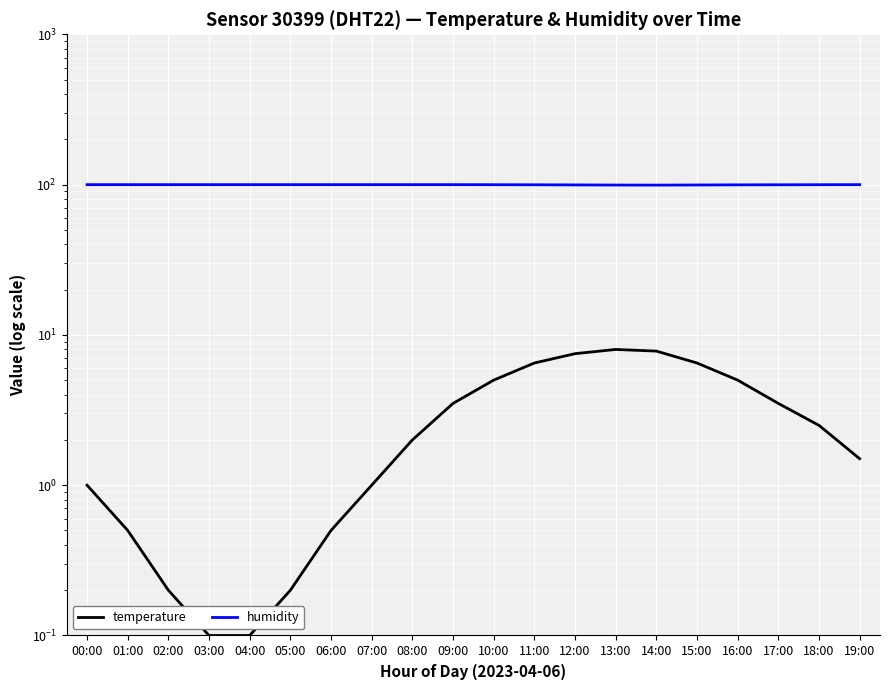

Reading left to right, list all the values displayed in this chart.

temperature: 1.0	0.5	0.2	0.1	0.1	0.2	0.5	1.0	2.0	3.5	5.0	6.5	7.5	8.0	7.8	6.5	5.0	3.5	2.5	1.5
humidity: 99.9	99.9	99.9	99.9	99.9	99.9	99.9	99.9	99.9	99.9	99.8	99.7	99.5	99.3	99.2	99.4	99.6	99.7	99.8	99.9